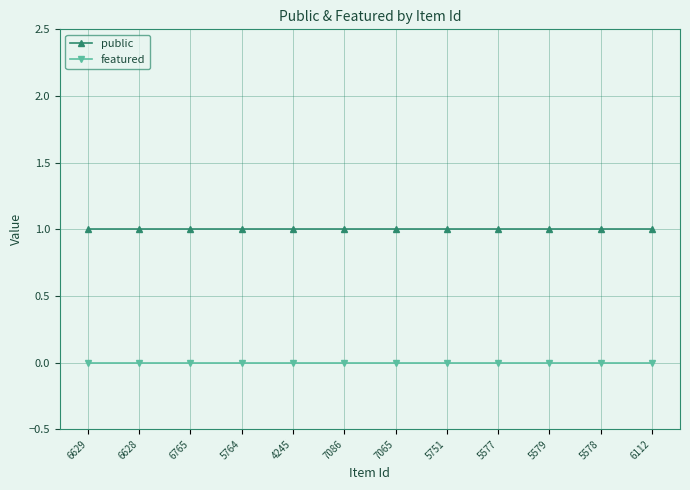

Reading left to right, transcribe all the data shown in this chart.

public: 6629=1	6628=1	6765=1	5764=1	4245=1	7086=1	7065=1	5751=1	5577=1	5579=1	5578=1	6112=1
featured: 6629=0	6628=0	6765=0	5764=0	4245=0	7086=0	7065=0	5751=0	5577=0	5579=0	5578=0	6112=0